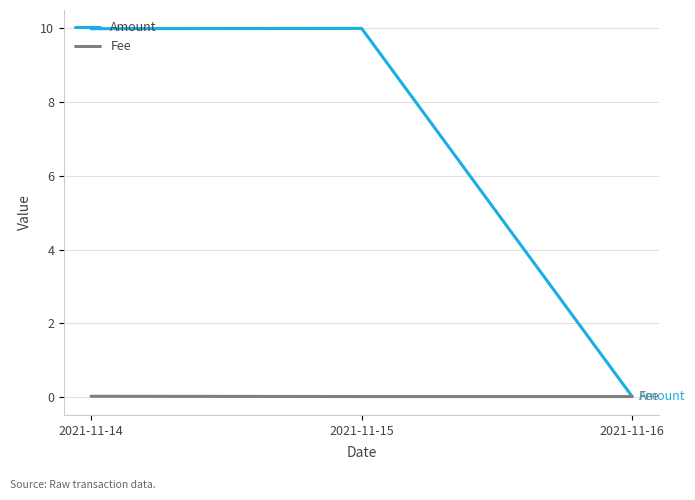

Count the number of data series in this chart.

2